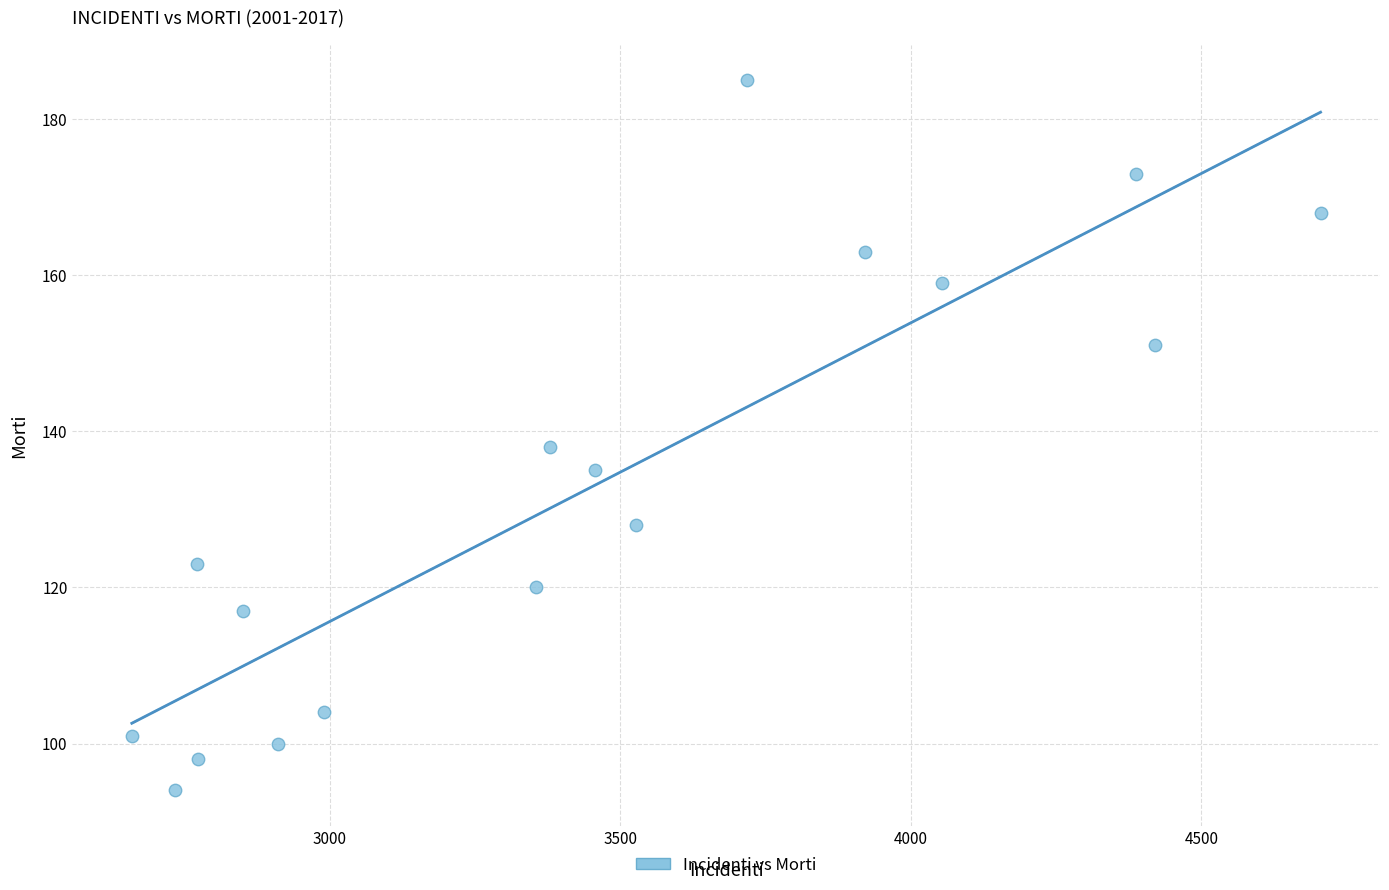

What is the range of Y values (max minus min)?

91